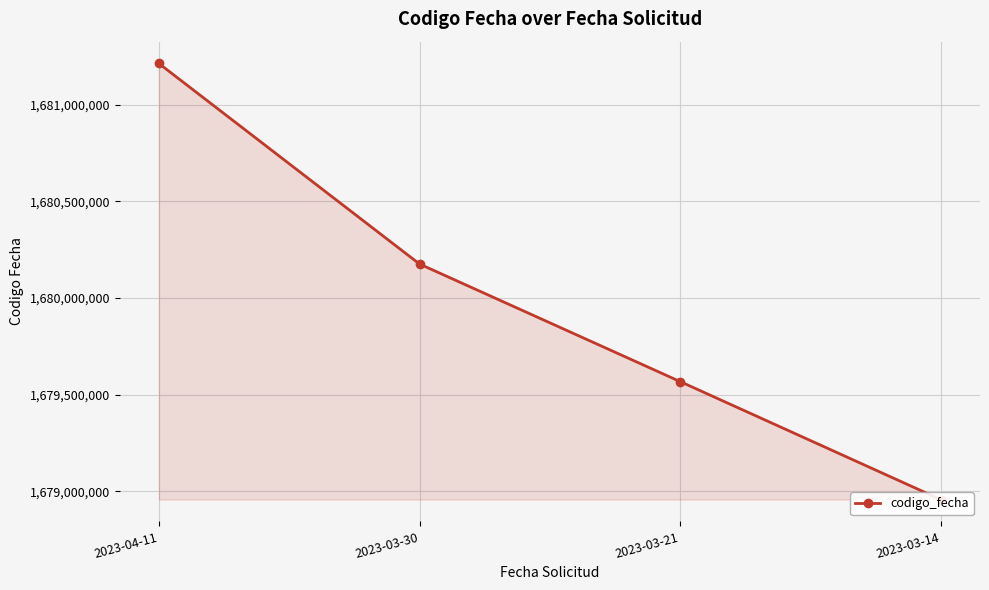

At which label is the value closest to 1680085428?

2023-03-30